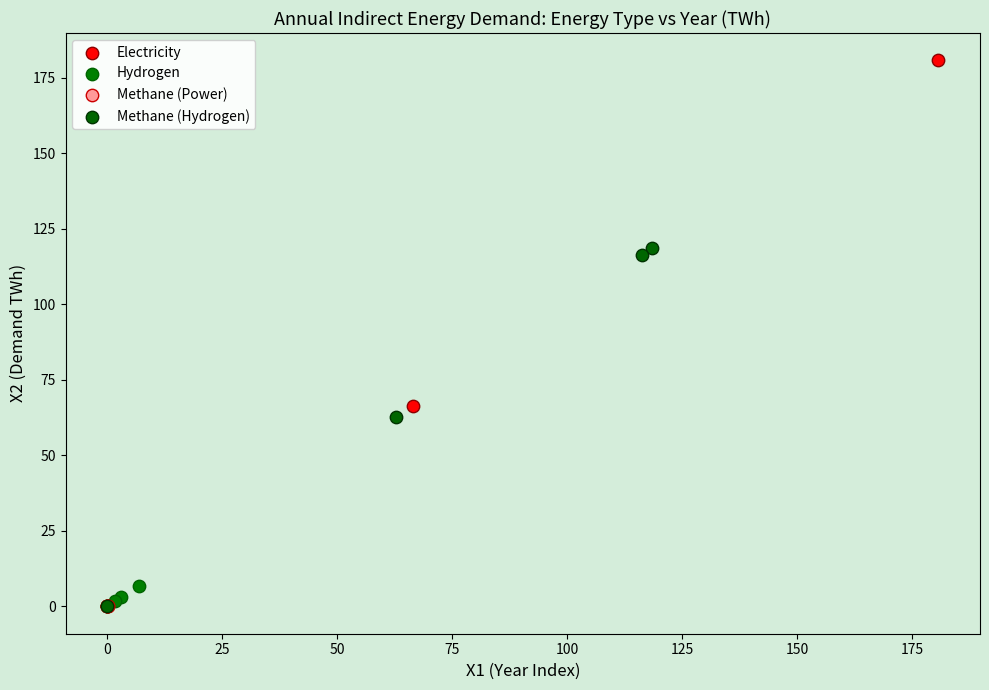

Which series has the largest Y range (max minus min)?

Electricity